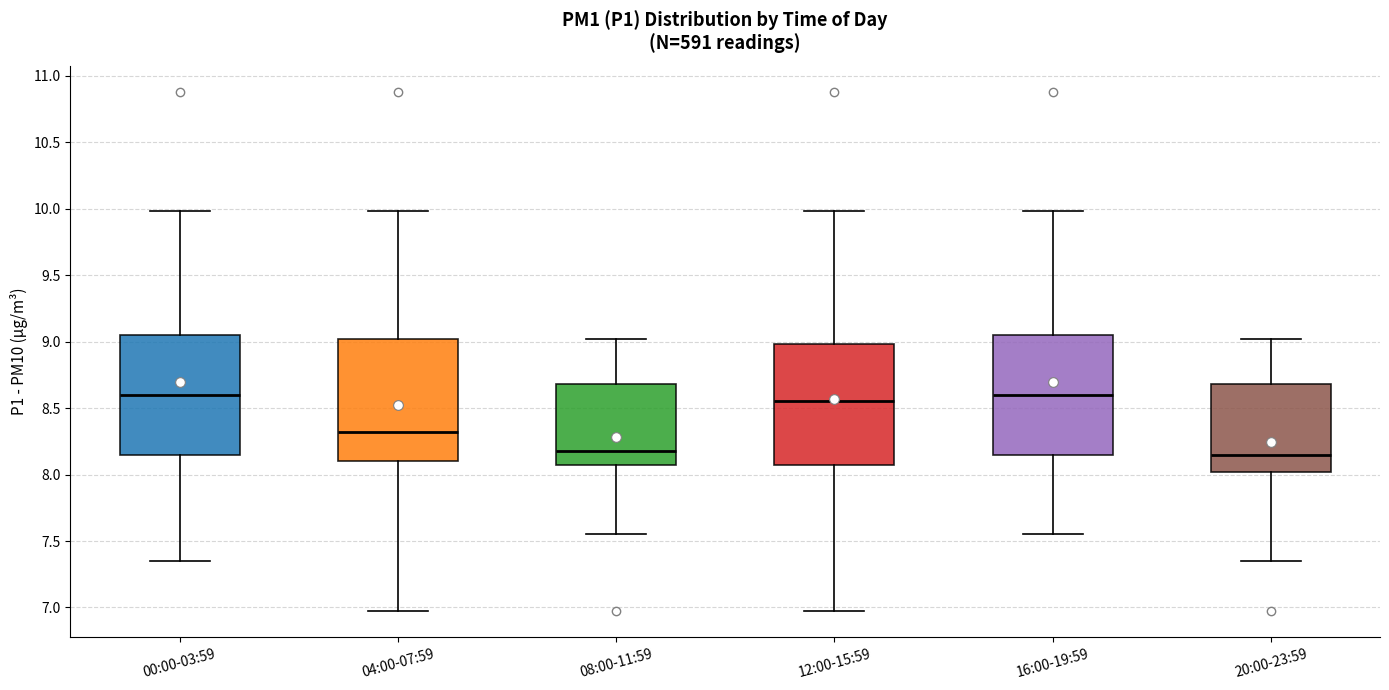

Reading left to right, read every box against the y-axis: the position of its median line, the range the box covers, and the ends of its whiskers. The values are not printed on the chart, so give them approximately, as read against the axis.

00:00-03:59: median 8.60, box 8.15 to 9.05, whiskers 7.35 to 10.00
04:00-07:59: median 8.30, box 8.10 to 9.00, whiskers 6.95 to 10.00
08:00-11:59: median 8.20, box 8.05 to 8.70, whiskers 7.55 to 9.00
12:00-15:59: median 8.55, box 8.05 to 9.00, whiskers 6.95 to 10.00
16:00-19:59: median 8.60, box 8.15 to 9.05, whiskers 7.55 to 10.00
20:00-23:59: median 8.15, box 8.00 to 8.70, whiskers 7.35 to 9.00